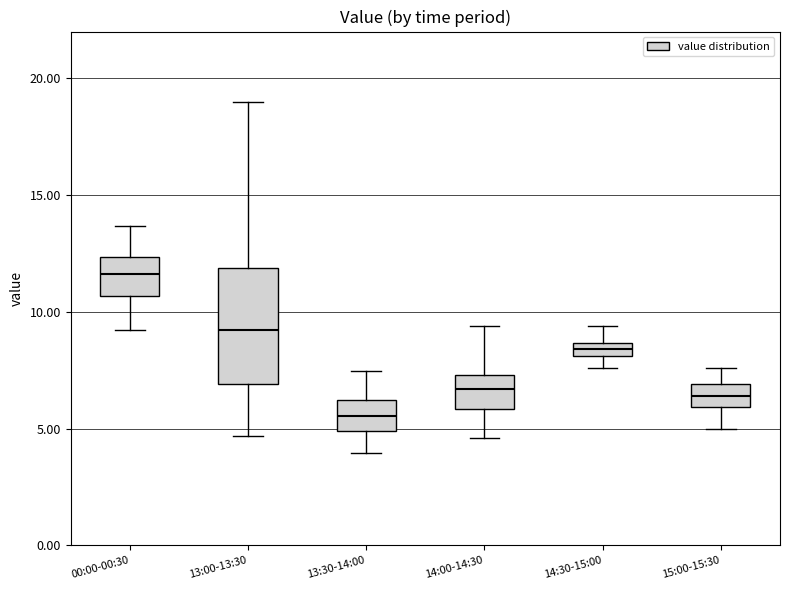

Where does the lower whisker of the box for 00:00-00:30 end on the y-axis? The values are not printed on the chart, so give them approximately, as read against the axis.

9.0